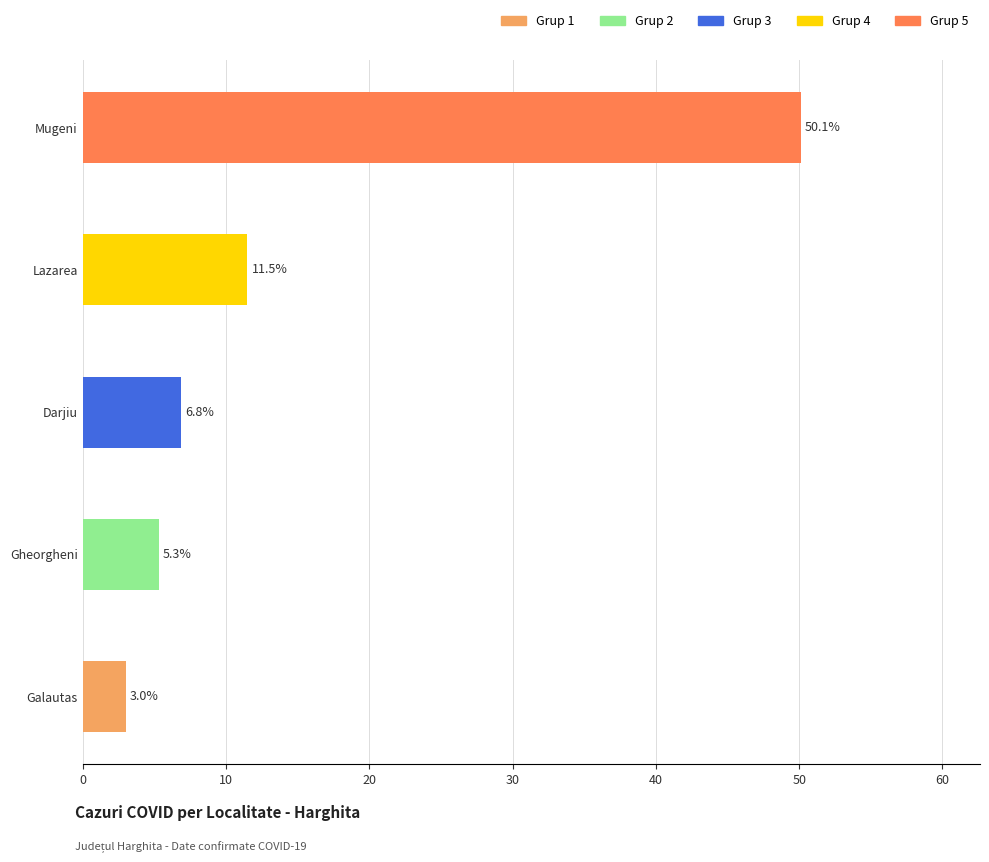

The value at Mugeni is 50.1. True or false?

True